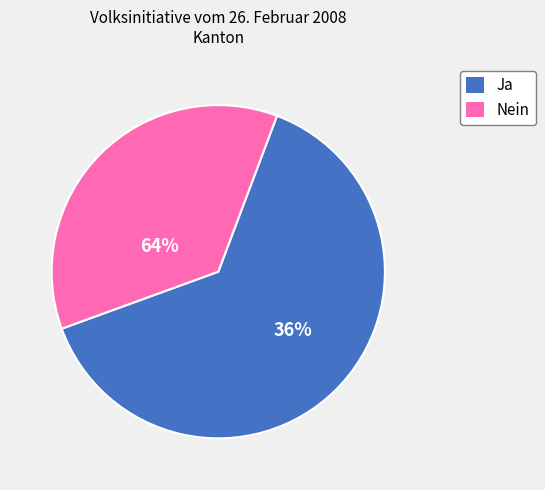

The Ja slice represents 57% of the pie. True or false?

False